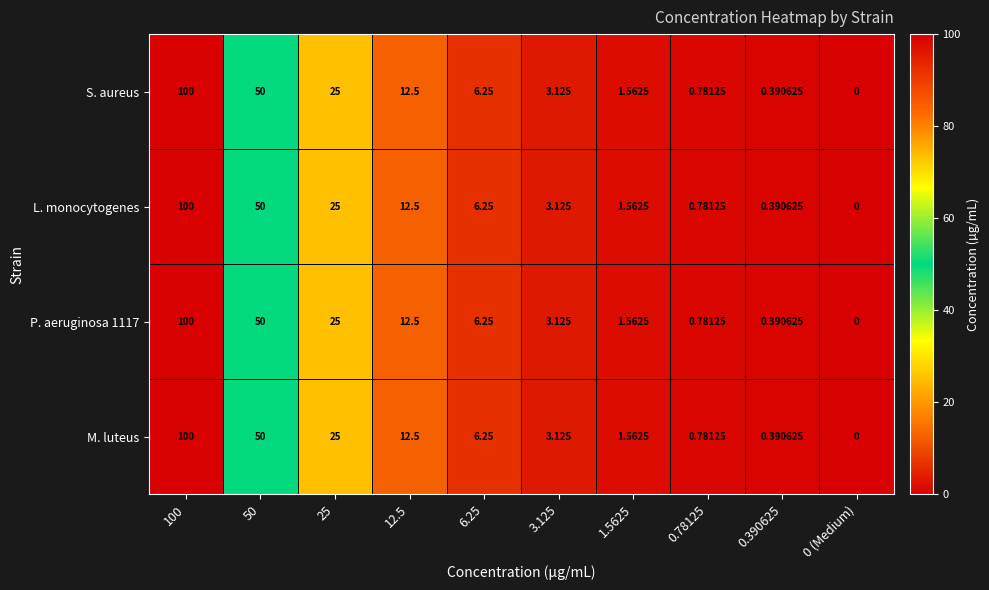

Is the value of S. aureus at 12.5 greater than the value of M. luteus at 0.78125?

Yes